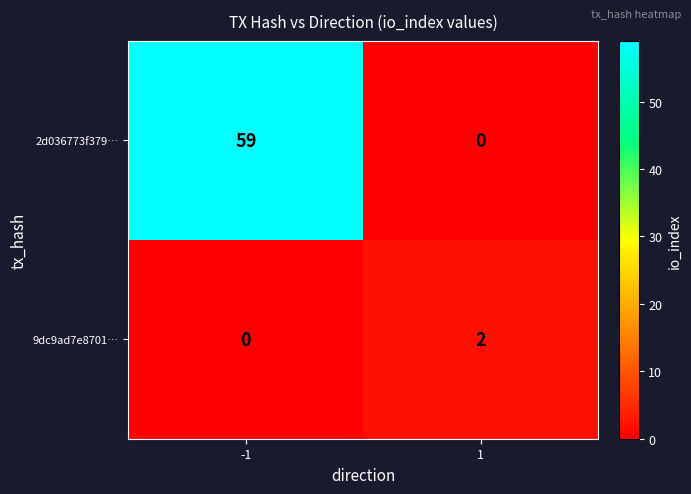

Read the 2d036773f379… value at -1.

59